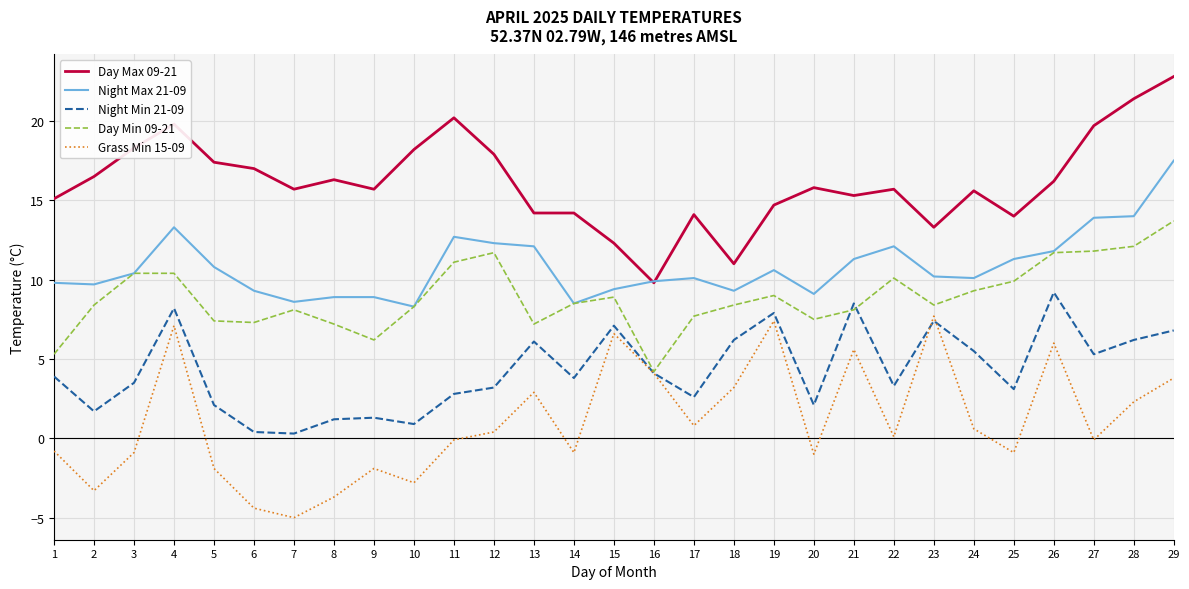

What is the spread (max minus min) of values at 16?

5.8